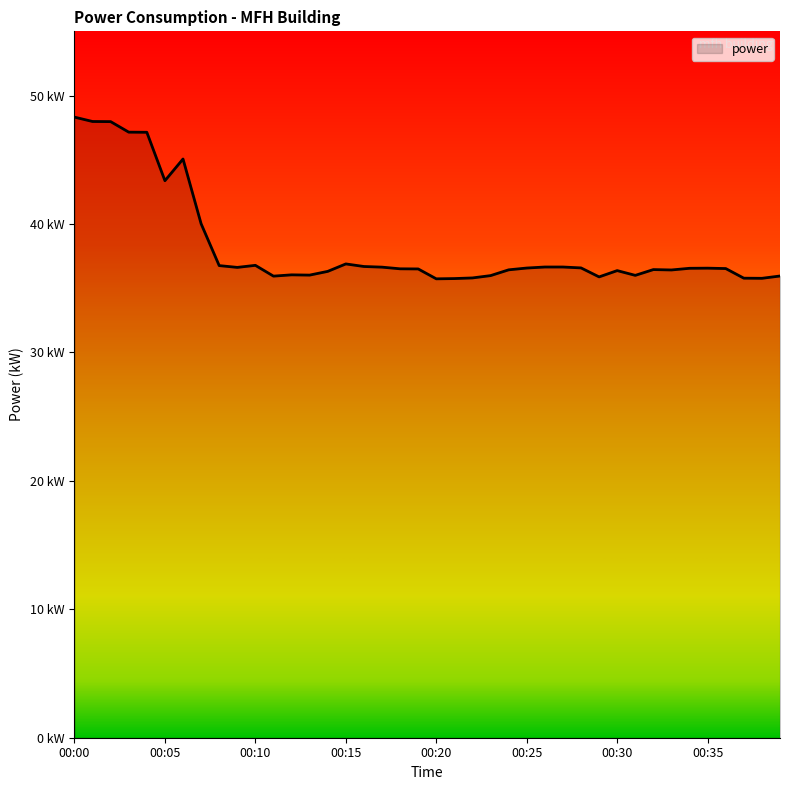

Rank the categories by value from lowest to highest.

00:20, 00:21, 00:38, 00:37, 00:22, 00:29, 00:11, 00:39, 00:23, 00:31, 00:13, 00:12, 00:14, 00:30, 00:33, 00:24, 00:32, 00:19, 00:18, 00:36, 00:34, 00:35, 00:25, 00:28, 00:09, 00:17, 00:26, 00:27, 00:16, 00:08, 00:10, 00:15, 00:07, 00:05, 00:06, 00:04, 00:03, 00:02, 00:01, 00:00